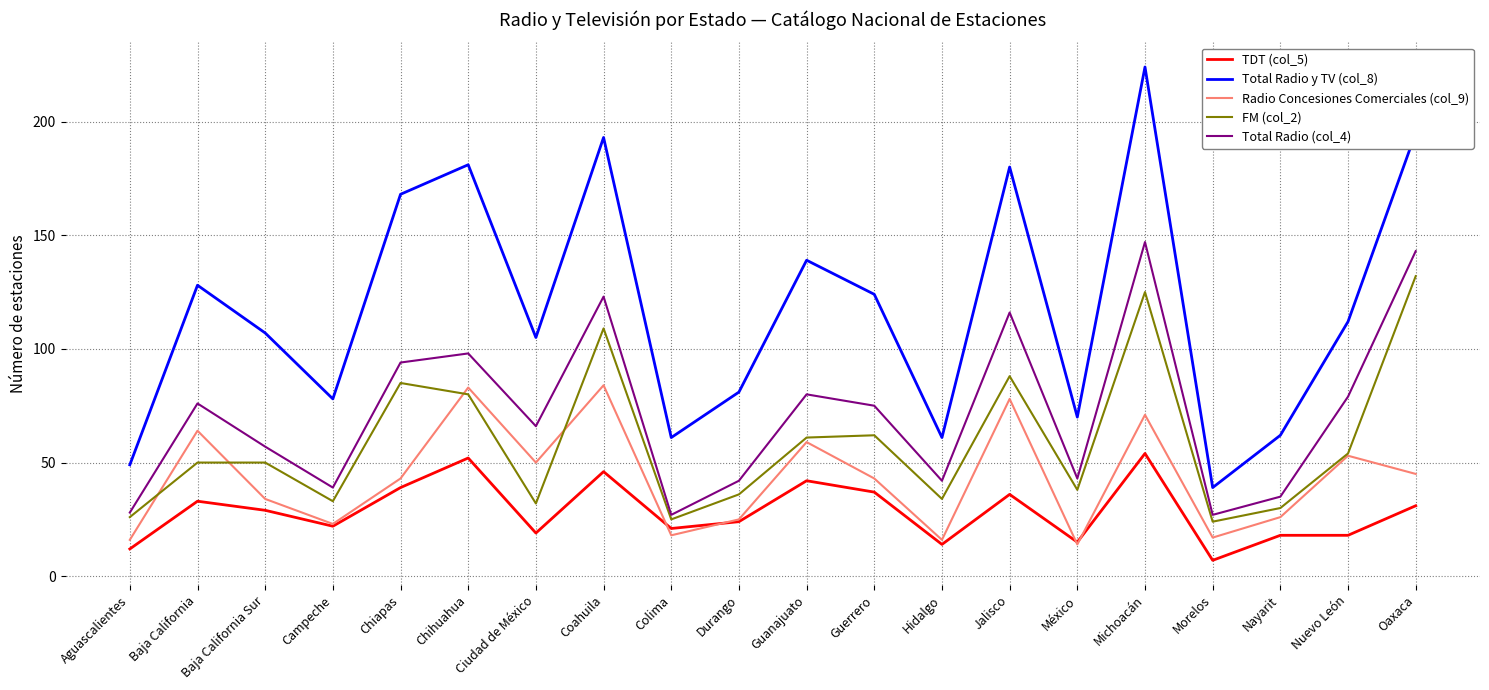

What position from the right is Chiapas?

16